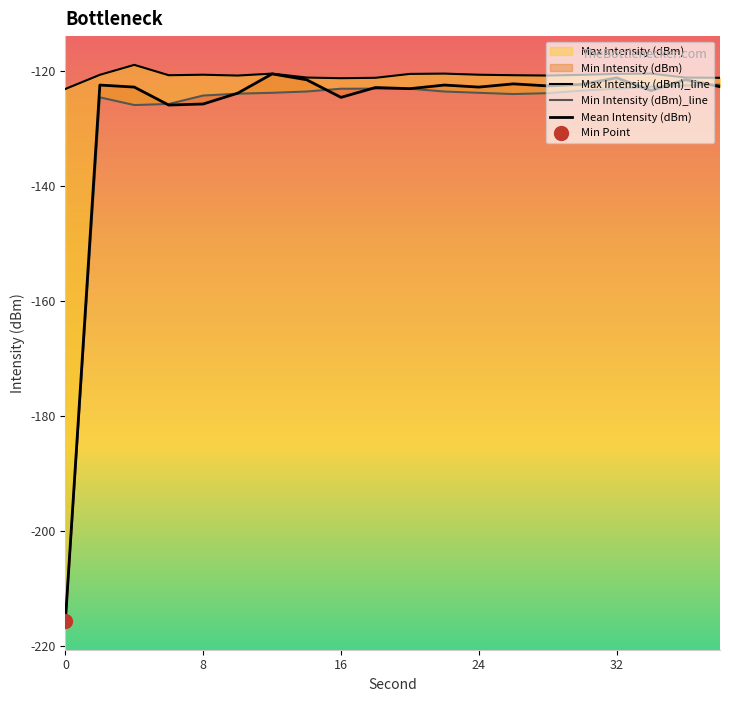

What is the spread (max minus min) of values at 9?

1.9